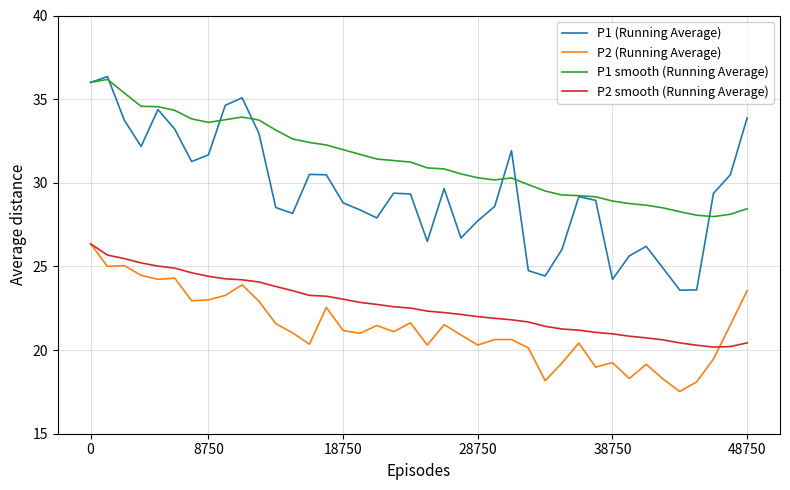

Which series has the largest total across all categories?

P1 smooth (Running Average)